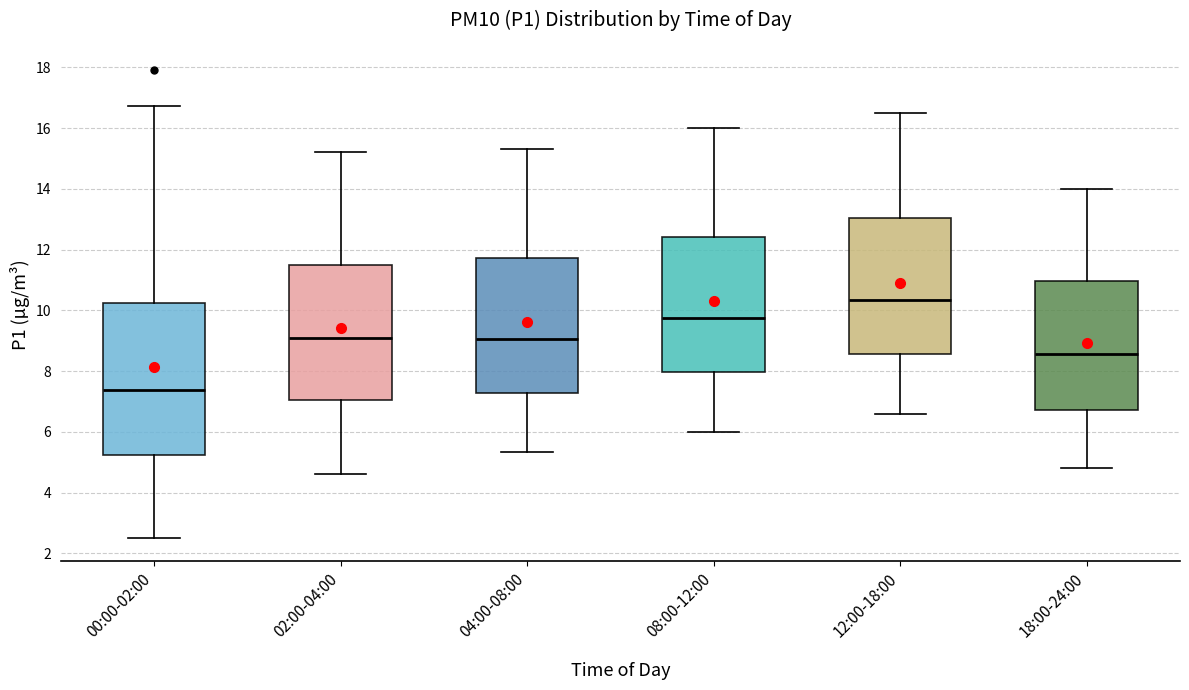

Reading left to right, transcribe this box plot: for each box, give where its median line is, the range the box spans, and where its two whiskers end, as read against the y-axis. The values are not printed on the chart, so give them approximately, as read against the axis.

00:00-02:00: median 7.4, box 5.2 to 10.2, whiskers 2.6 to 16.8
02:00-04:00: median 9.0, box 7.0 to 11.4, whiskers 4.6 to 15.2
04:00-08:00: median 9.0, box 7.2 to 11.8, whiskers 5.4 to 15.4
08:00-12:00: median 9.8, box 8.0 to 12.4, whiskers 6.0 to 16.0
12:00-18:00: median 10.4, box 8.6 to 13.0, whiskers 6.6 to 16.6
18:00-24:00: median 8.6, box 6.8 to 11.0, whiskers 4.8 to 14.0